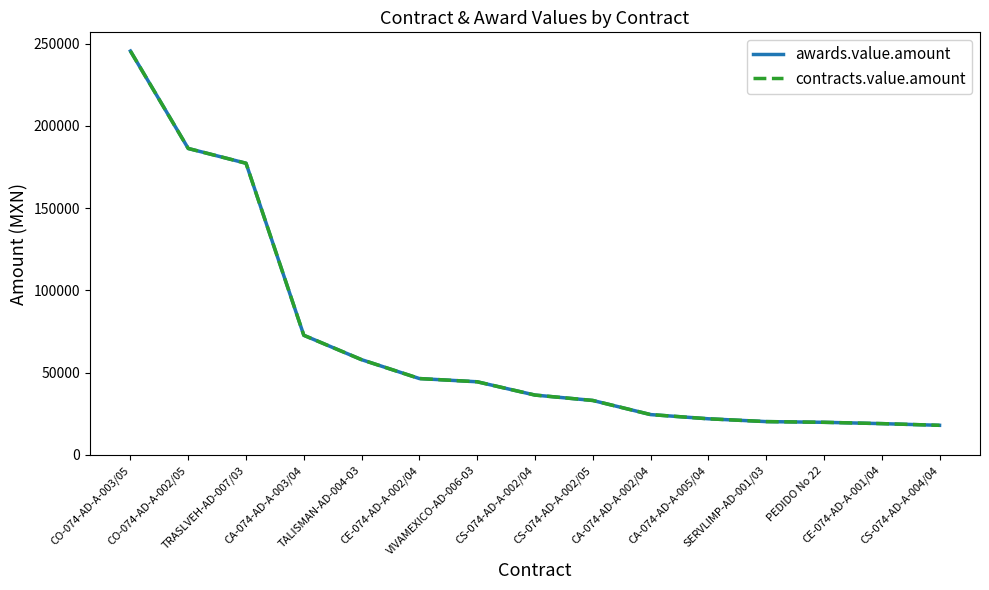

Is this an area chart (filled region under the line)?

No